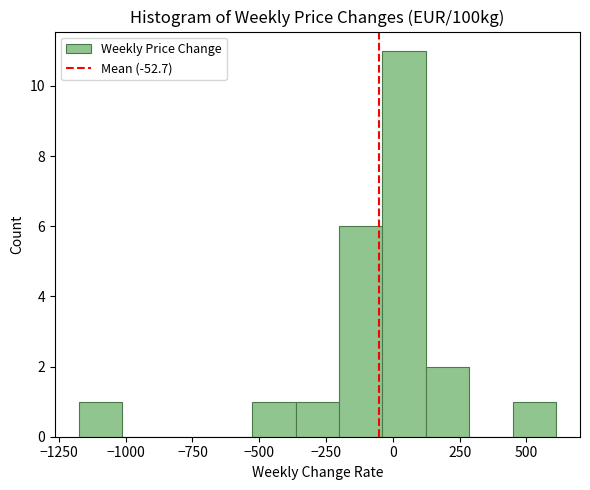

Around what value on the x-axis is the tallest bar? Give the approximate position of its centre, as read against the axis.

50